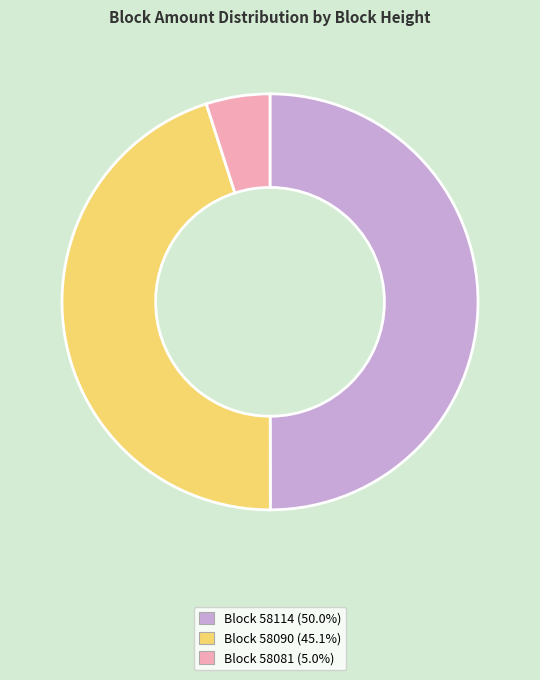

How many segments does this pie chart have?

3